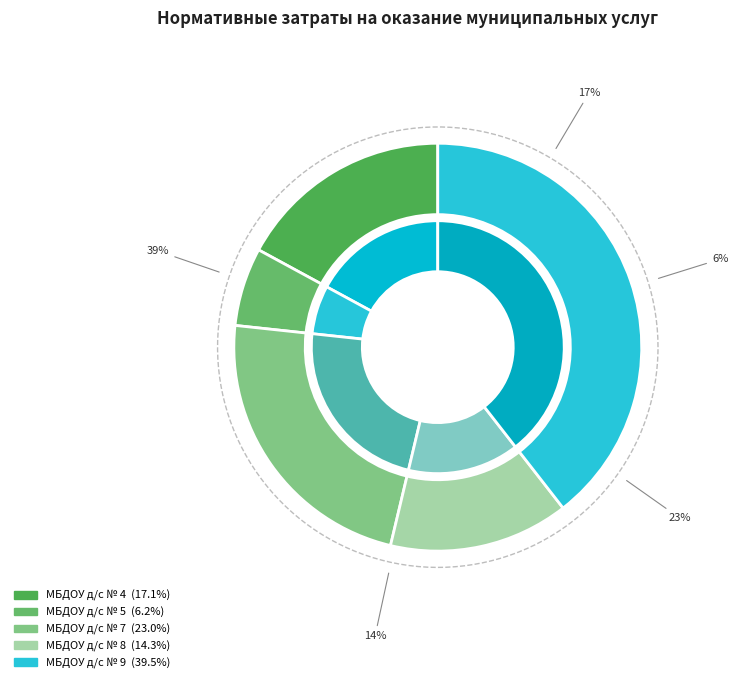

Is МБДОУ д/с № 5 the majority of the pie?

No